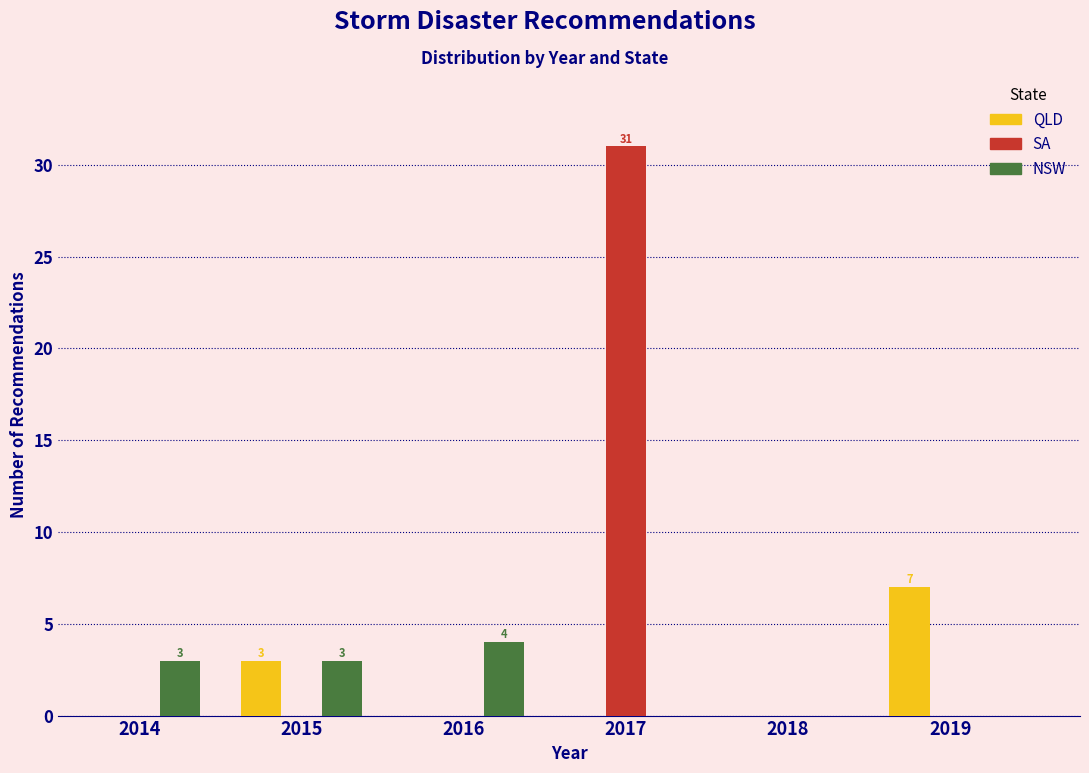

Reading left to right, what are all the values shown in this chart?

QLD: 2014=0	2015=3	2016=0	2017=0	2018=0	2019=7
SA: 2014=0	2015=0	2016=0	2017=31	2018=0	2019=0
NSW: 2014=3	2015=3	2016=4	2017=0	2018=0	2019=0